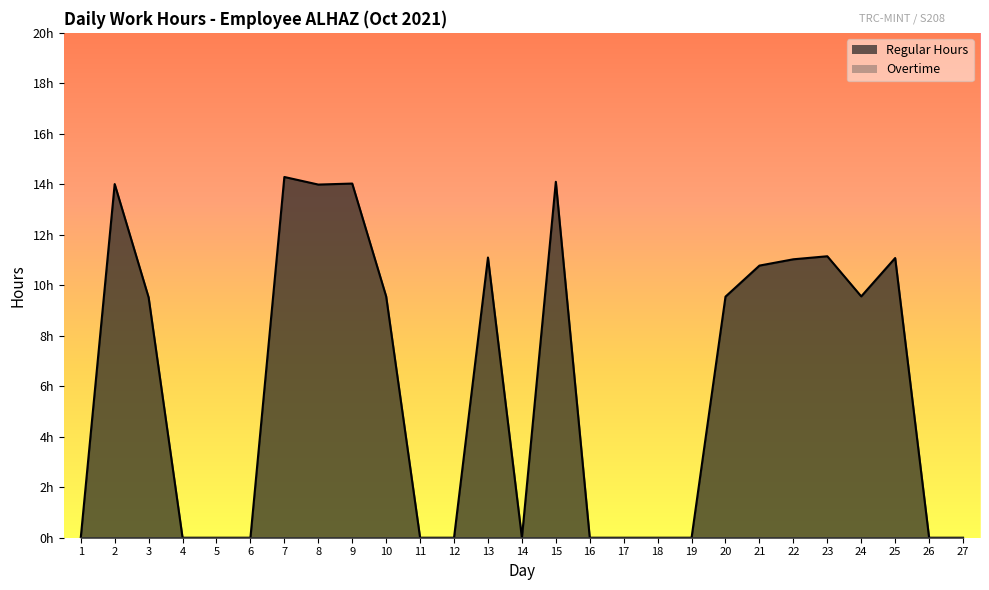

What is the value of the 7th point from the left?

14.3